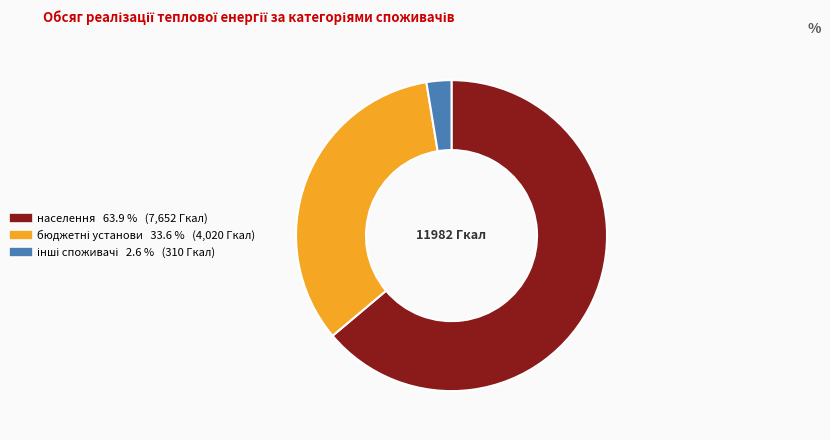

Which category has the biggest portion of the pie?

населення